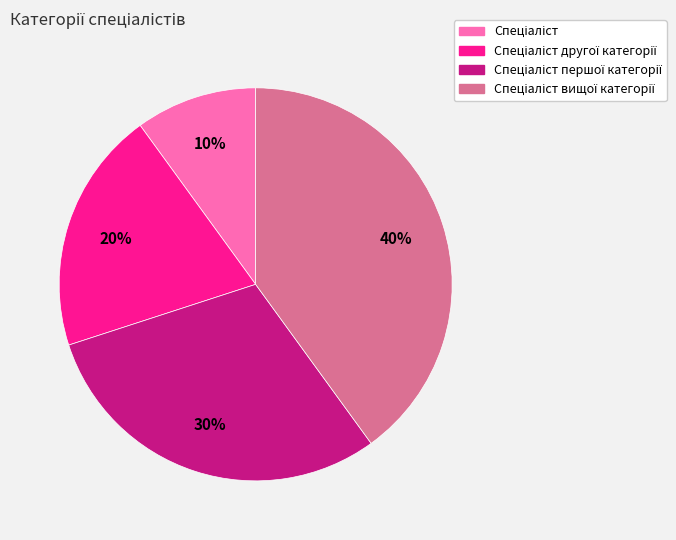

Is there any slice that represents more than half of the pie?

No